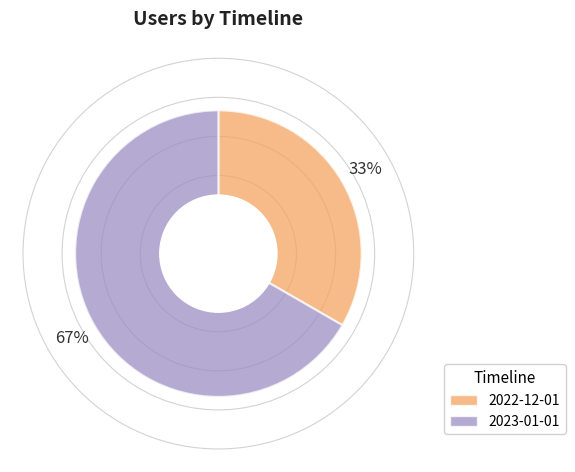

Is the sum of 2022-12-01 and 2023-01-01 greater than half?

Yes